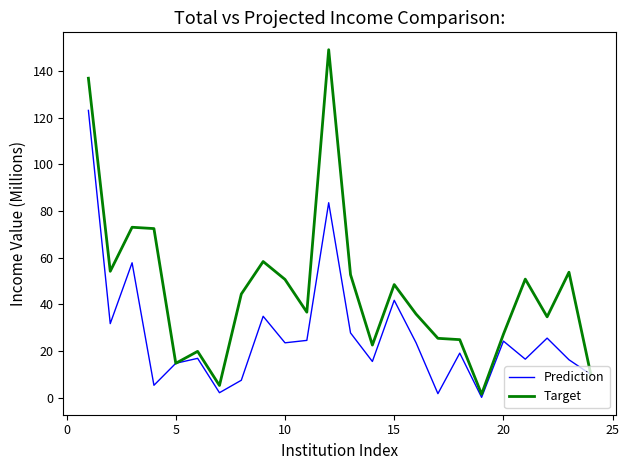

What is the greatest value displayed?

149.1